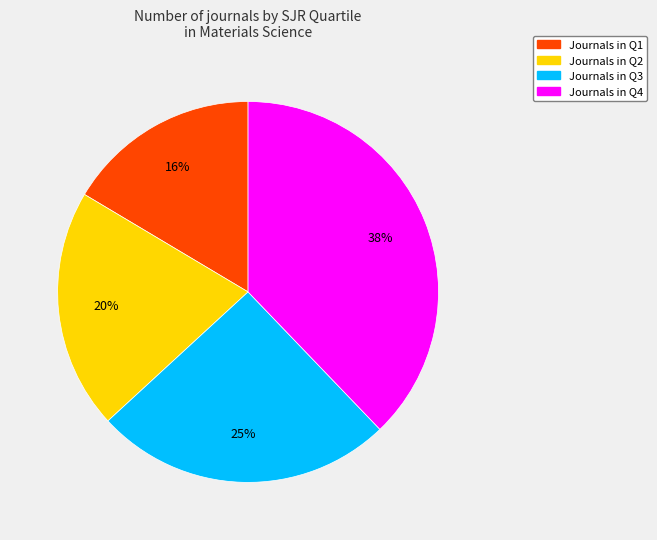

To the nearest percent, what is the average slice percentage?

25%